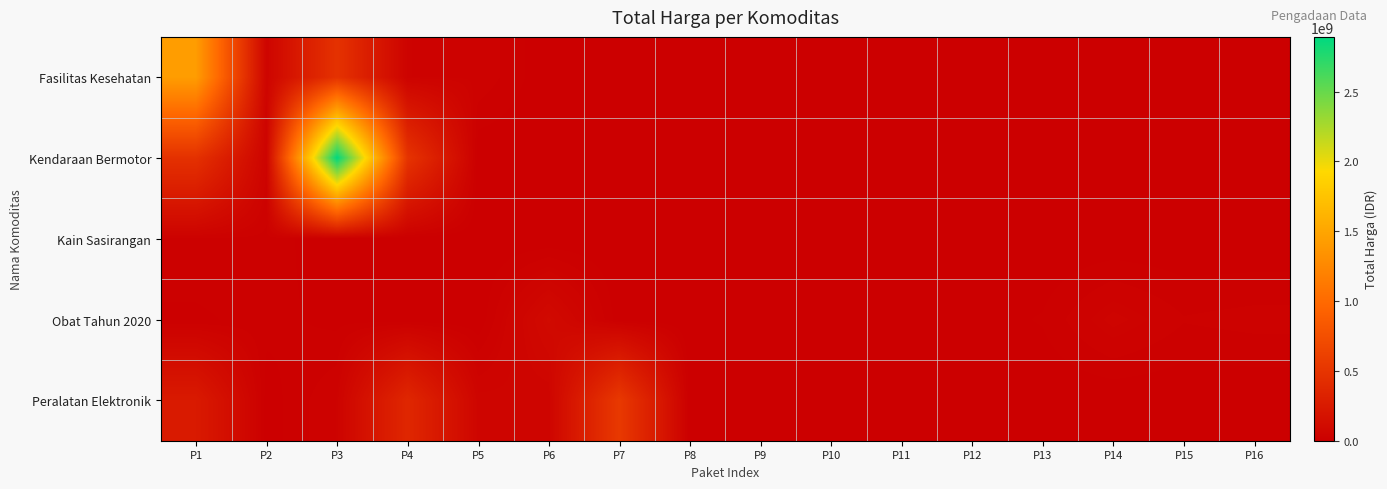

Which has a higher value, P3 or P12?

P3